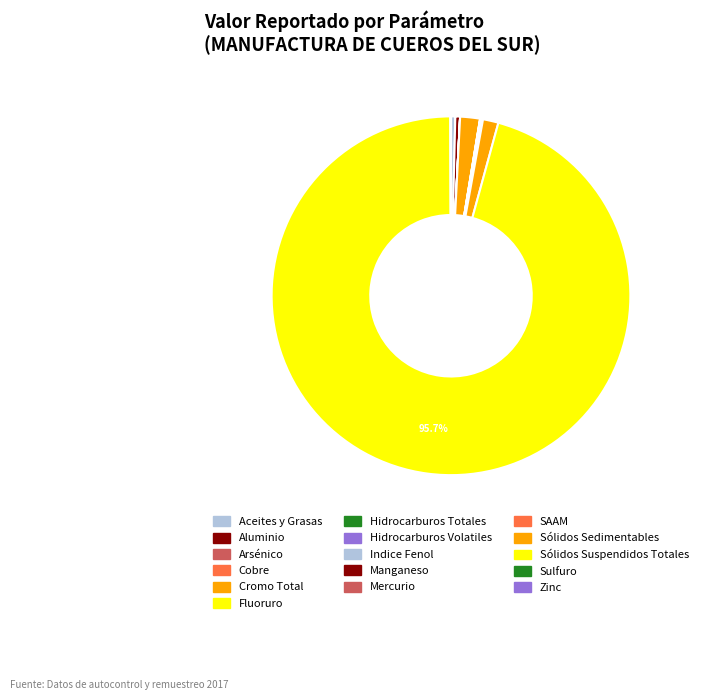

Is there a majority slice in this chart?

Yes